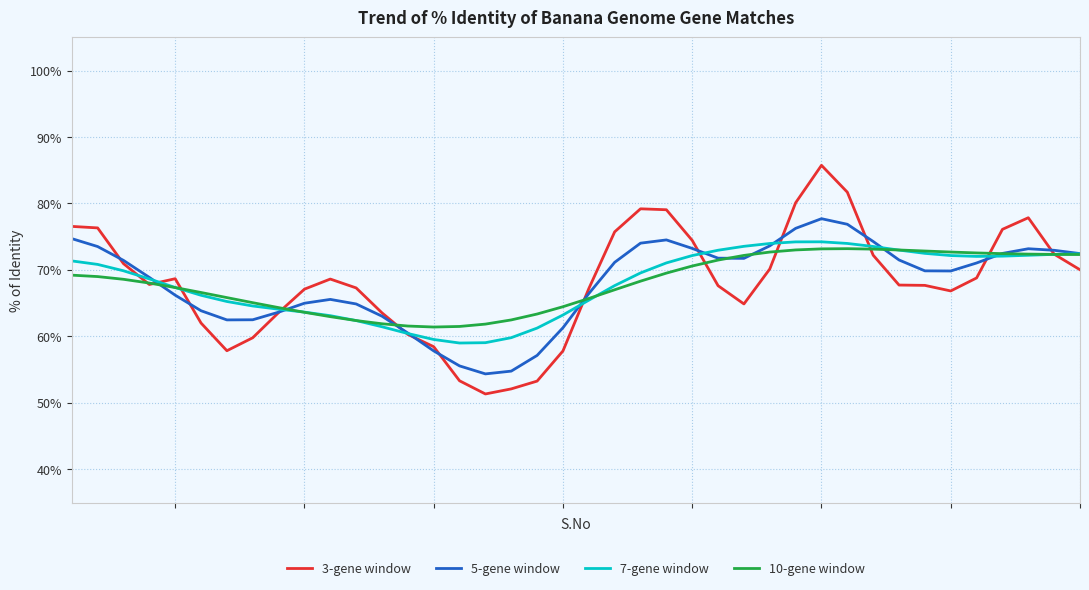

Does the chart have visible grid lines?

Yes